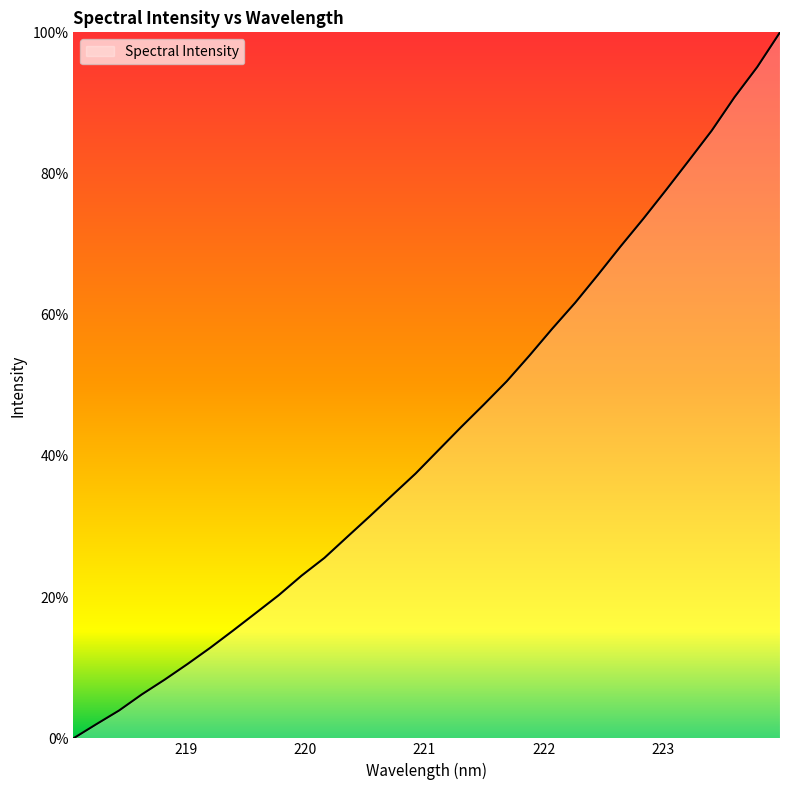

How many values are above zero?

31